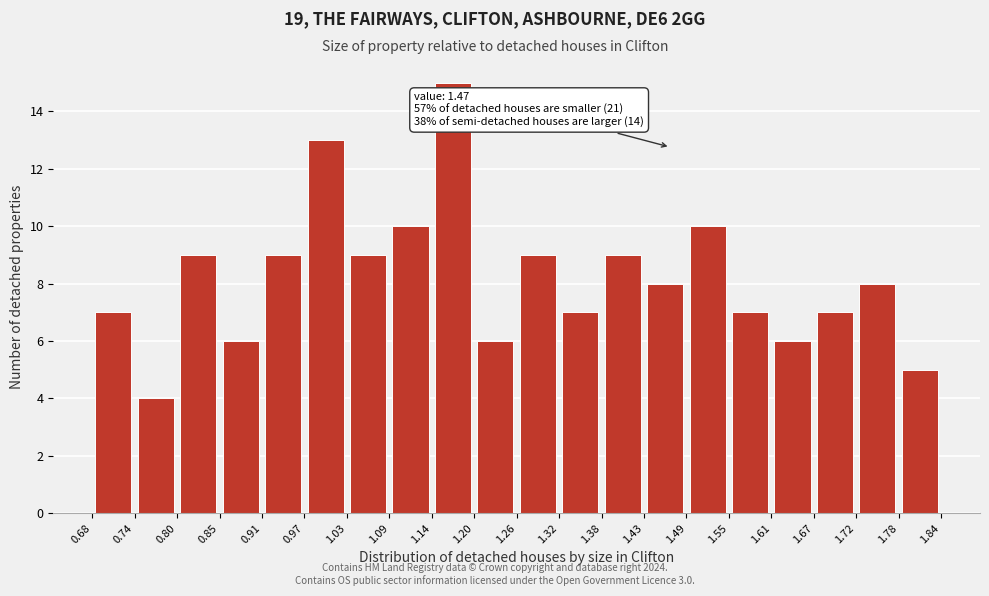

Which range on the x-axis has the tallest bar?

1.14 to 1.20